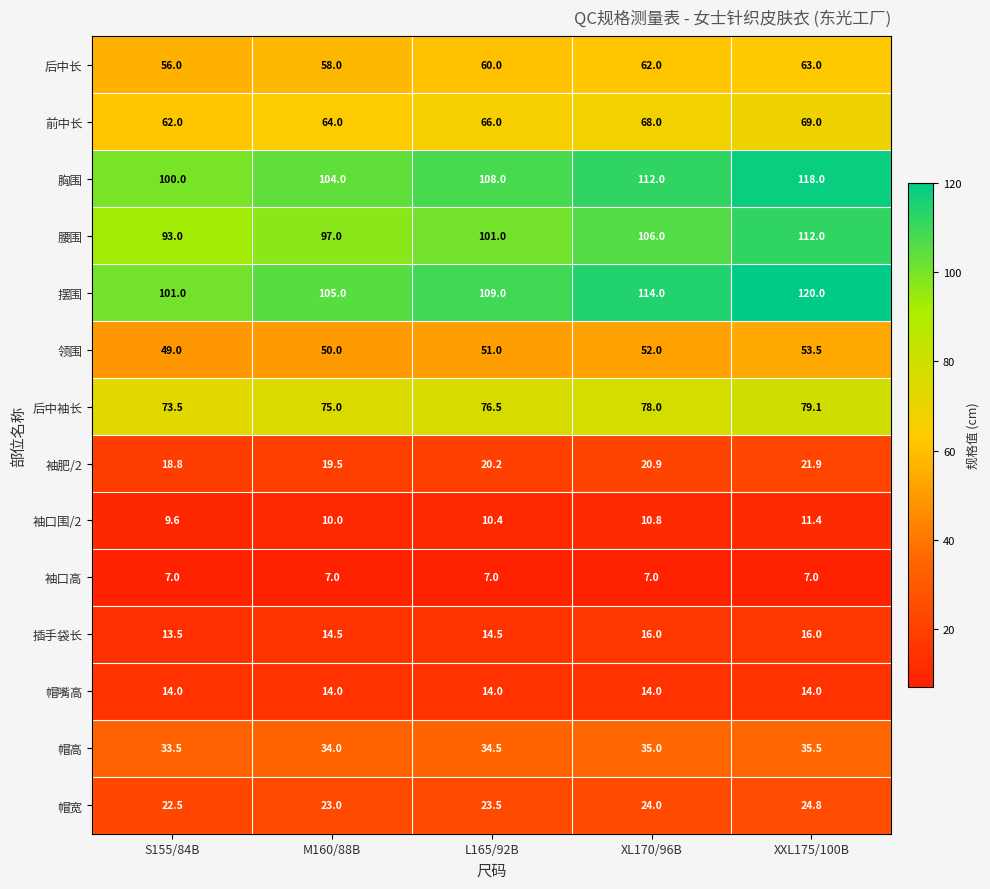

What is the total value across all series at M160/88B?

675.0